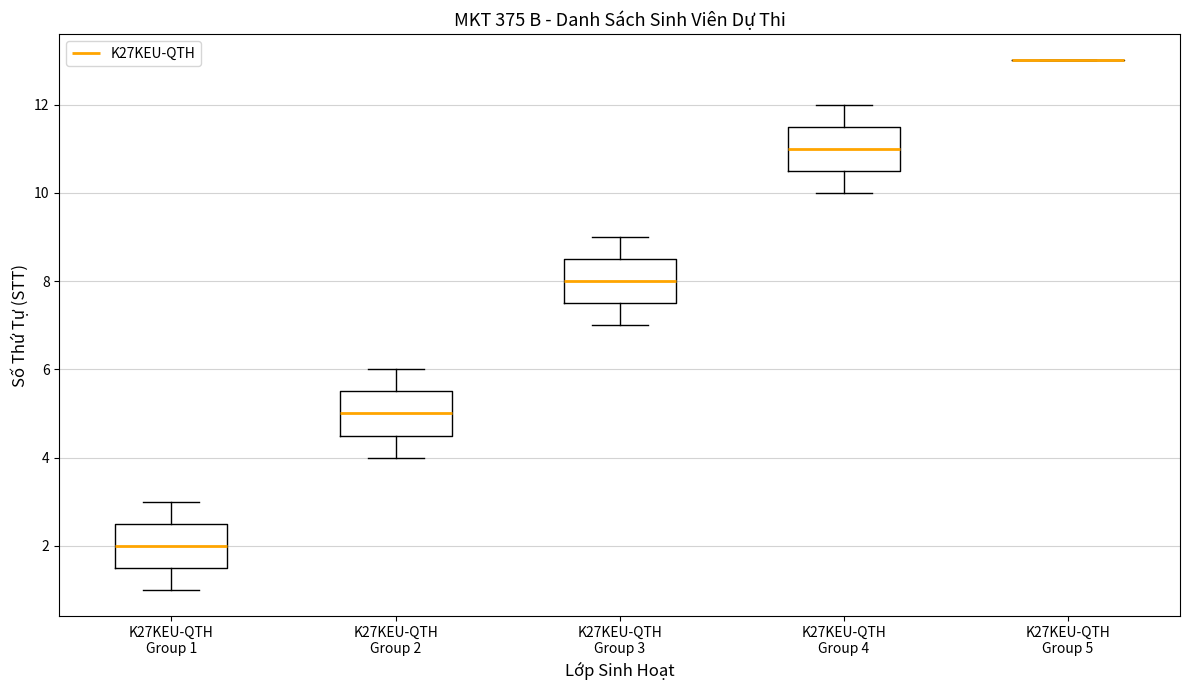

Reading left to right, transcribe this box plot: for each box, give where its median line is, the range the box spans, and where its two whiskers end, as read against the y-axis. The values are not printed on the chart, so give them approximately, as read against the axis.

K27KEU-QTH Group 1: median 2.0, box 1.6 to 2.6, whiskers 1.0 to 3.0
K27KEU-QTH Group 2: median 5.0, box 4.6 to 5.6, whiskers 4.0 to 6.0
K27KEU-QTH Group 3: median 8.0, box 7.6 to 8.6, whiskers 7.0 to 9.0
K27KEU-QTH Group 4: median 11.0, box 10.6 to 11.6, whiskers 10.0 to 12.0
K27KEU-QTH Group 5: box collapsed to a line at 13.0, whiskers 13.0 to 13.0